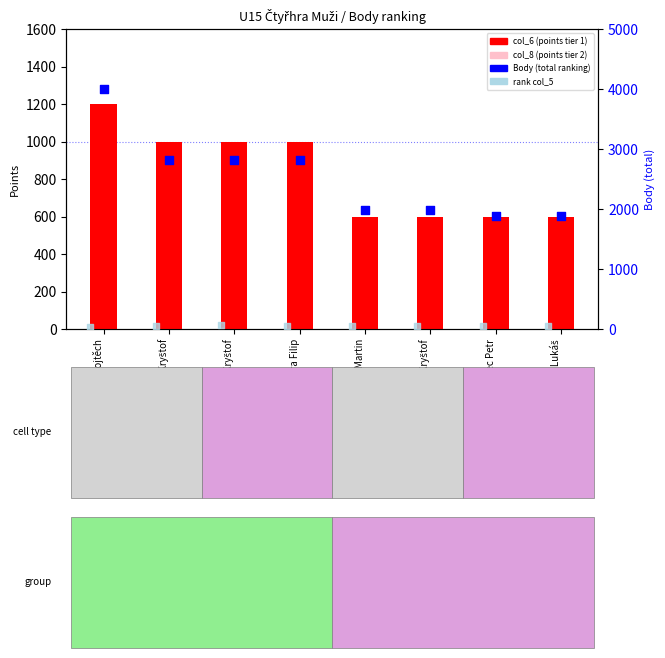

What is the total value across all series at Titěra Filip?

4593